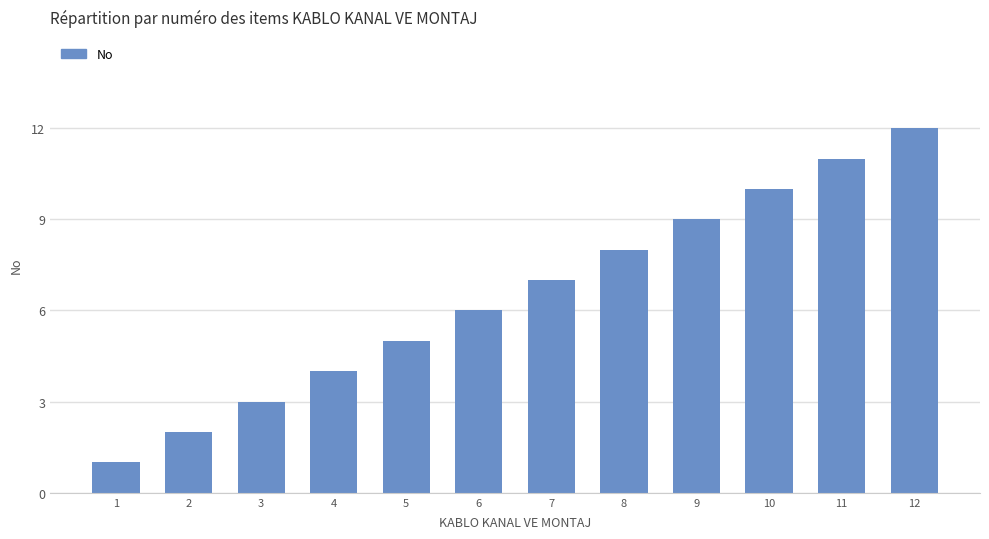

How many distinct data groups are displayed?

1